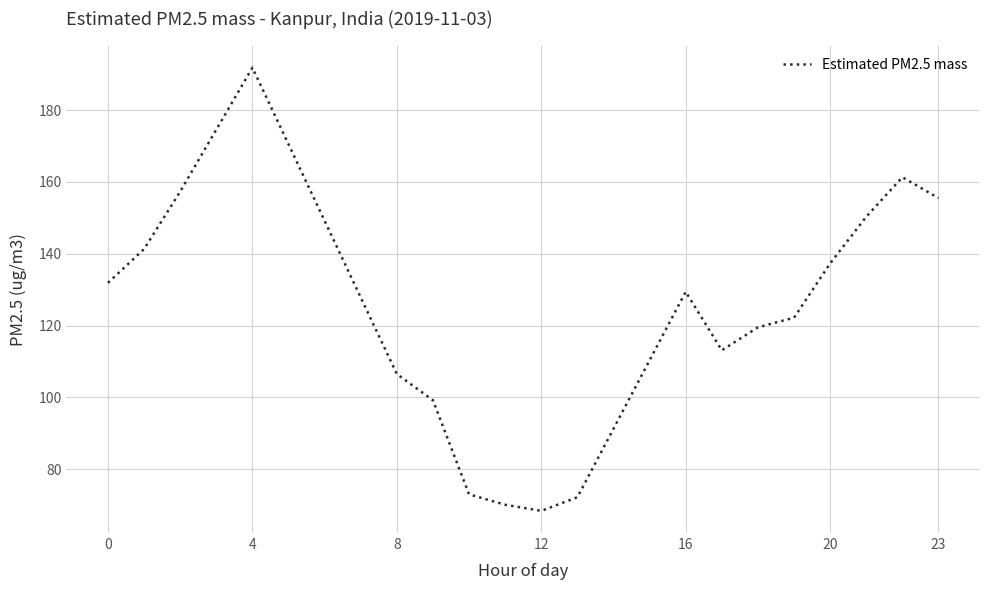

What is the greatest value displayed?

191.8